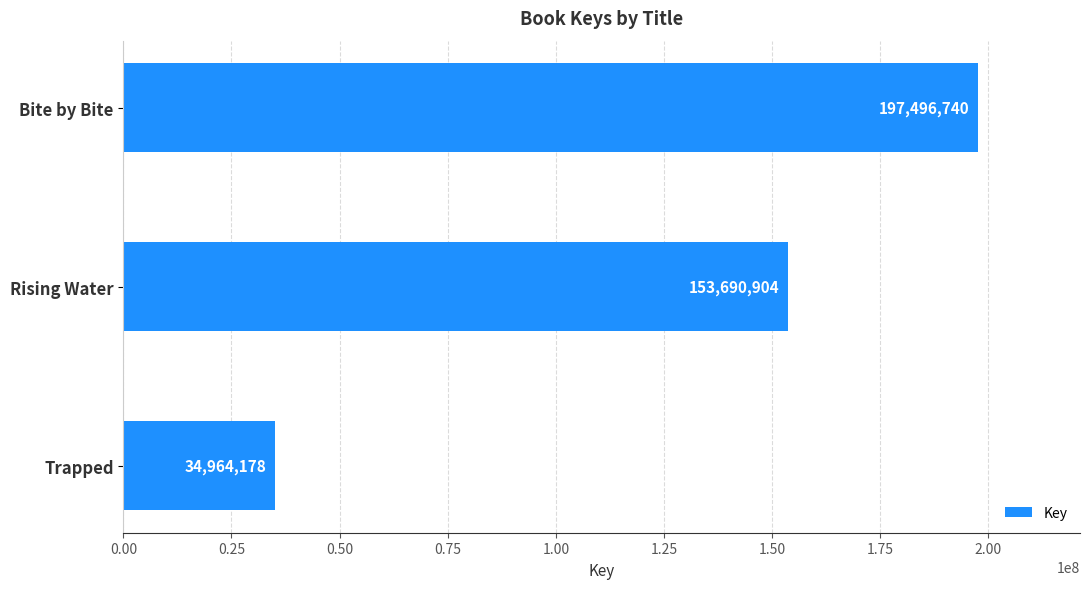

How many bars are there in total?

3